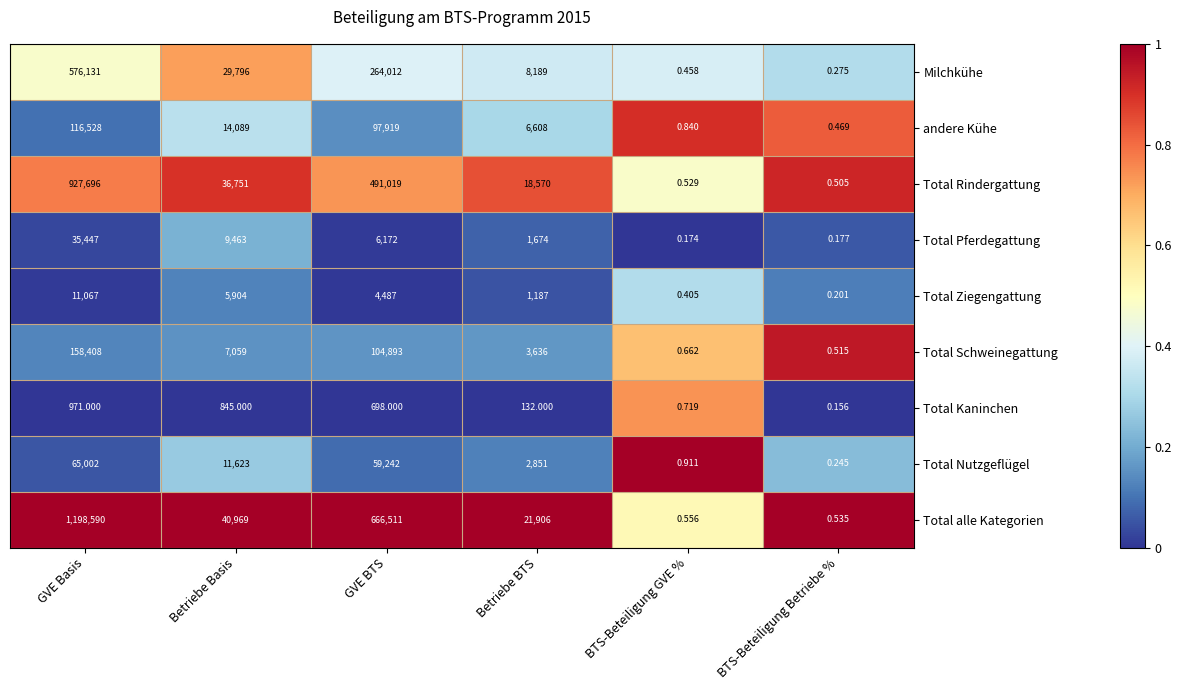

What is the maximum value shown in the chart?

1198590.0